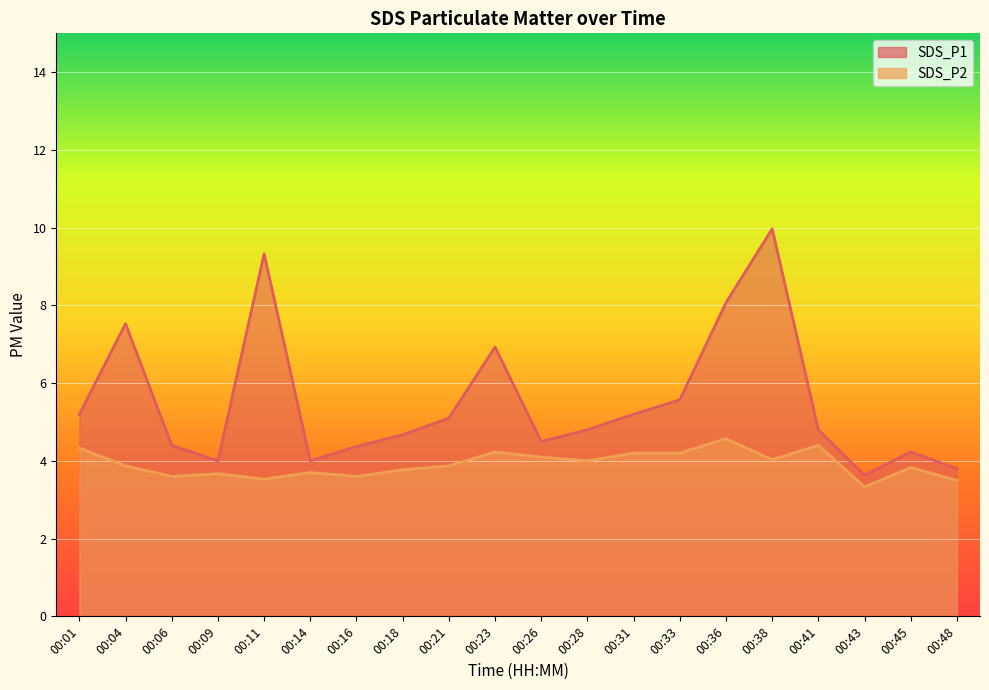

Which series changed the most between 00:36 and 00:43?

SDS_P1